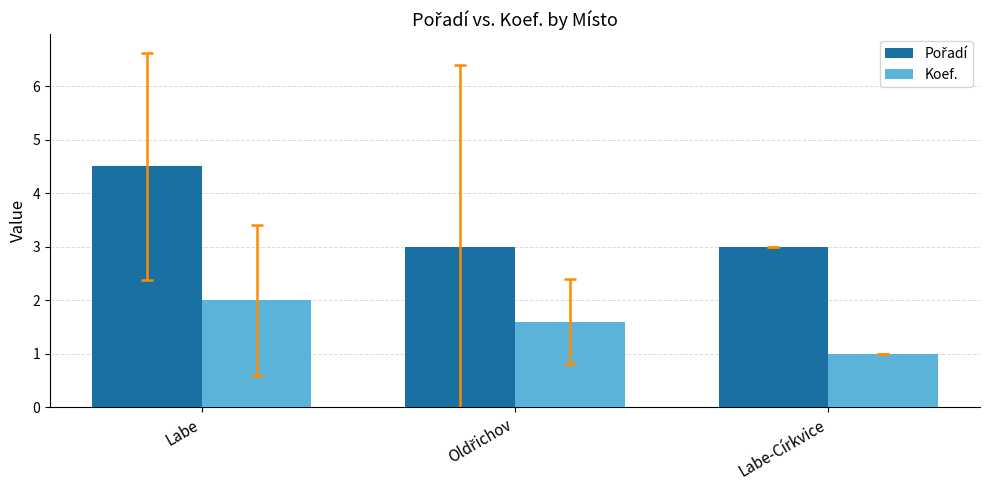

What is the average value of the Koef. series?

1.5